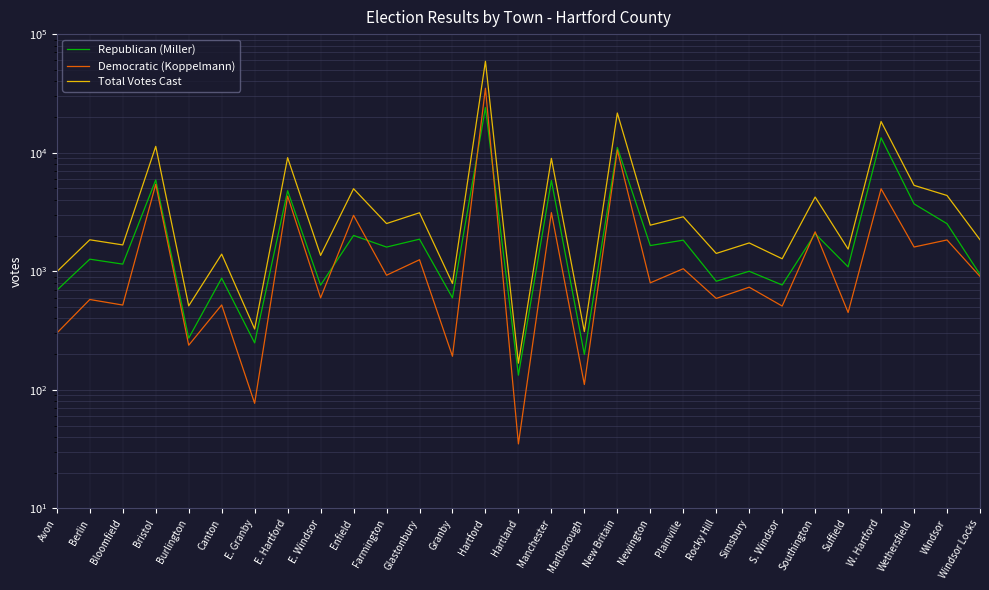

Is it true that Total Votes Cast equals 3268 at Windsor Locks?

False